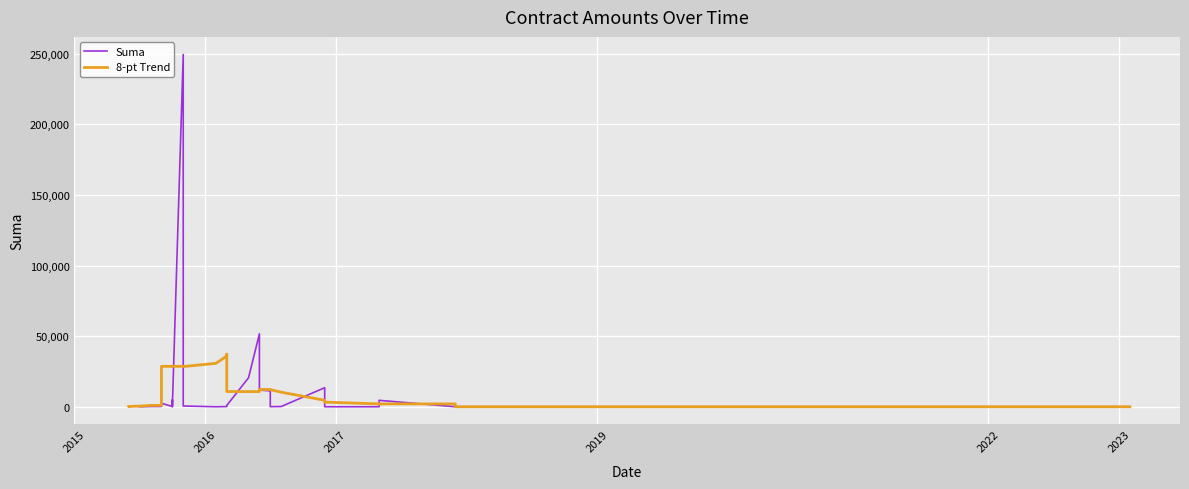

True or false: 8-pt Trend has more than 1 interior local peaks.

True